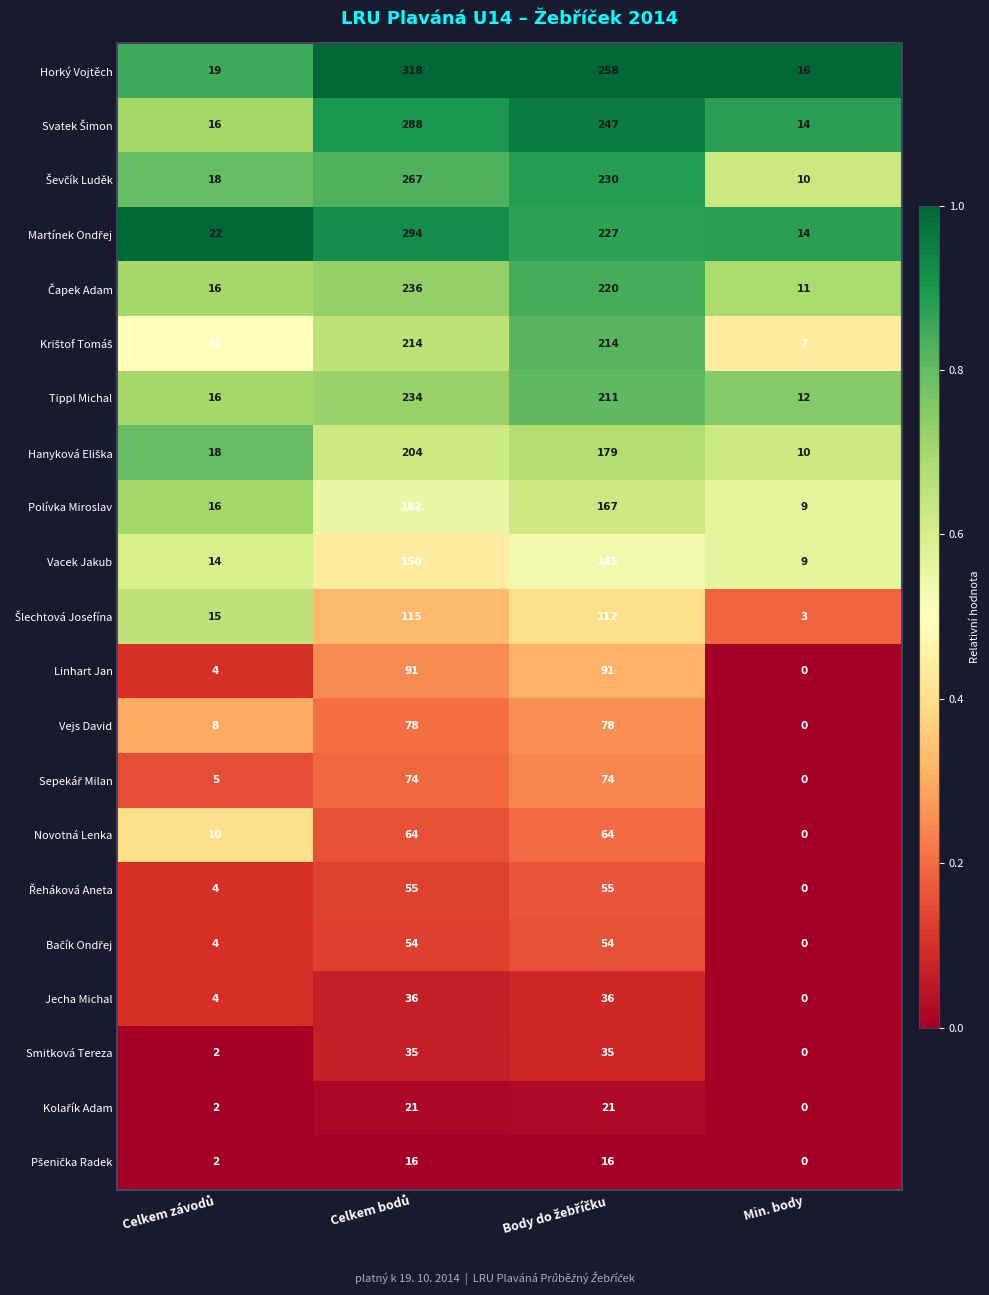

Which series has the largest total across all categories?

Horký Vojtěch